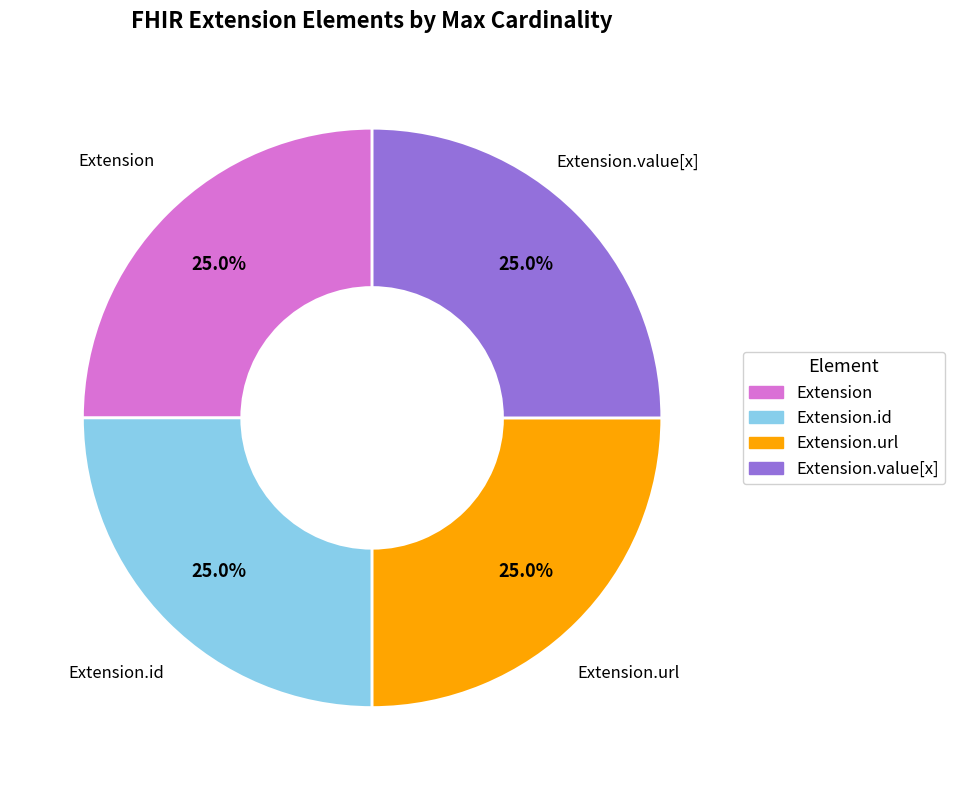

What percentage do Extension.url and Extension together represent?

50.0%